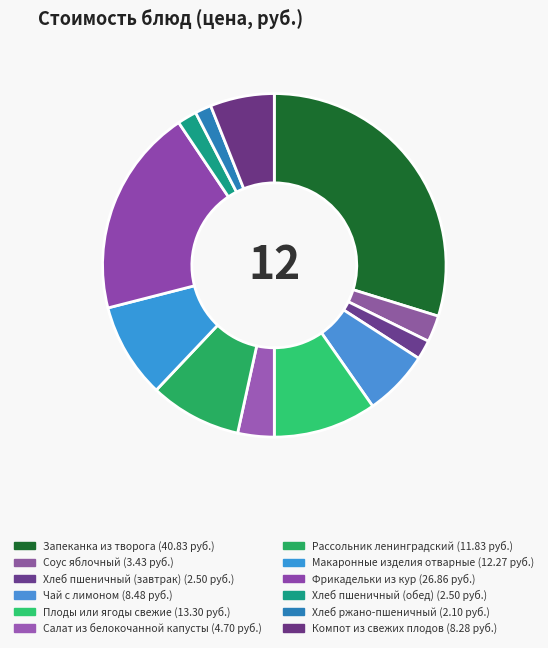

How many slices are in this pie chart?

12